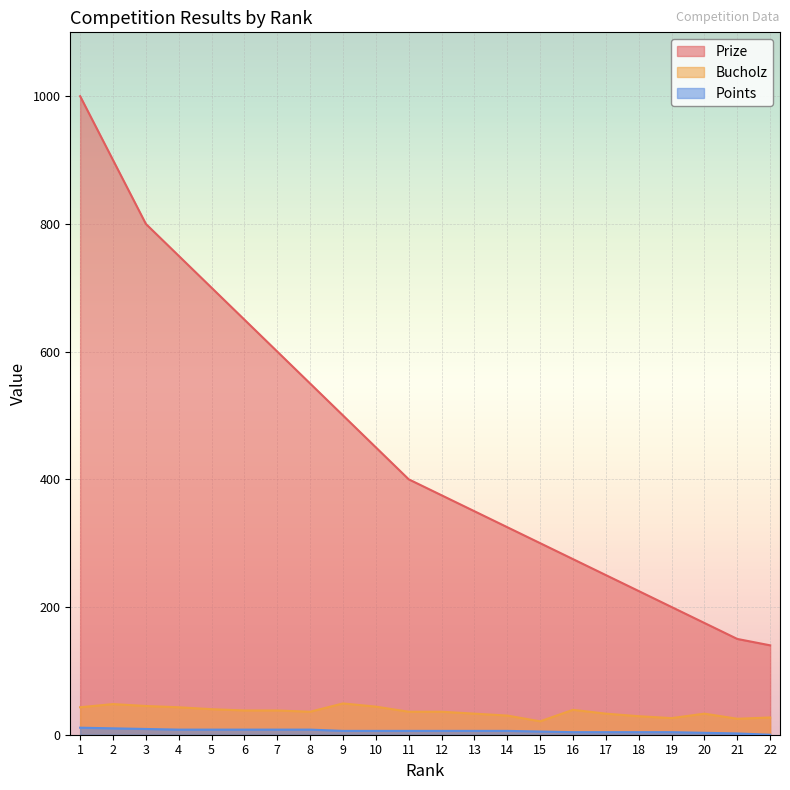

At how many categories does at least one series exceed 912?

1